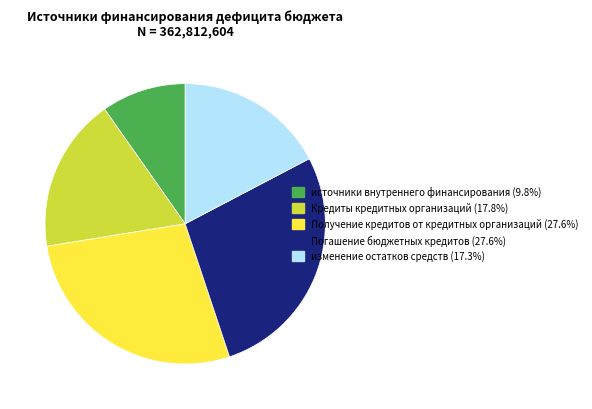

What is the ratio of the value at источники внутреннего финансирования to the value at Кредиты кредитных организаций?

0.5